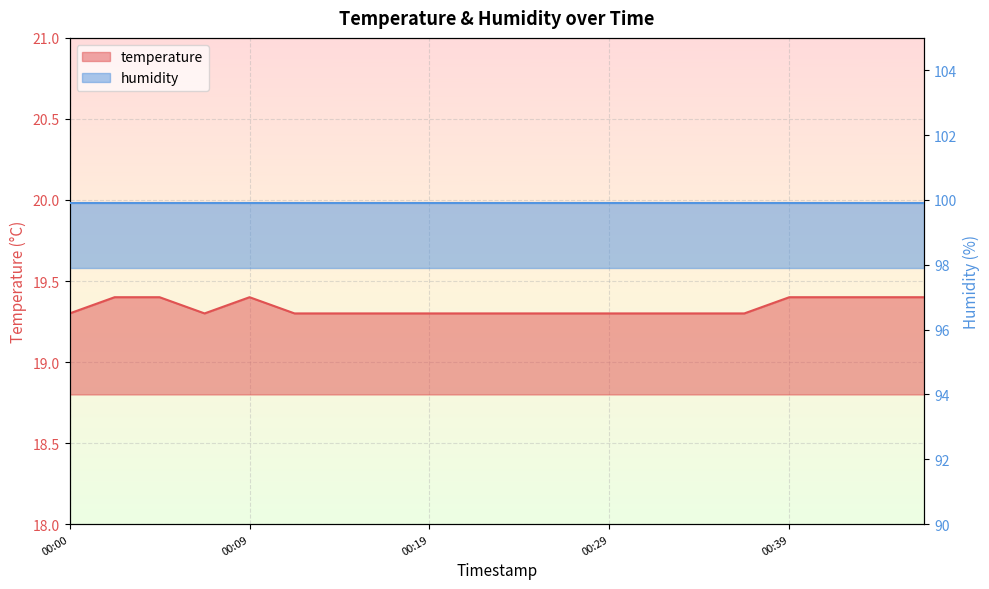

Reading left to right, list all the values displayed in this chart.

19.3	19.4	19.4	19.3	19.4	19.3	19.3	19.3	19.3	19.3	19.3	19.3	19.3	19.3	19.3	19.3	19.4	19.4	19.4	19.4